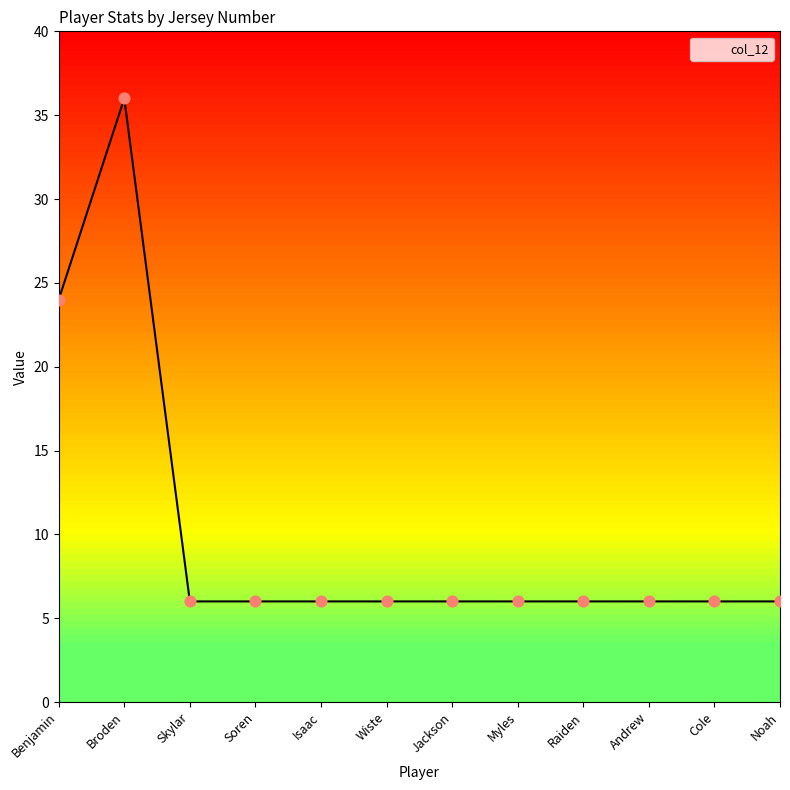

Approximately how many times larger is the value at Raiden compared to Noah?

1.0